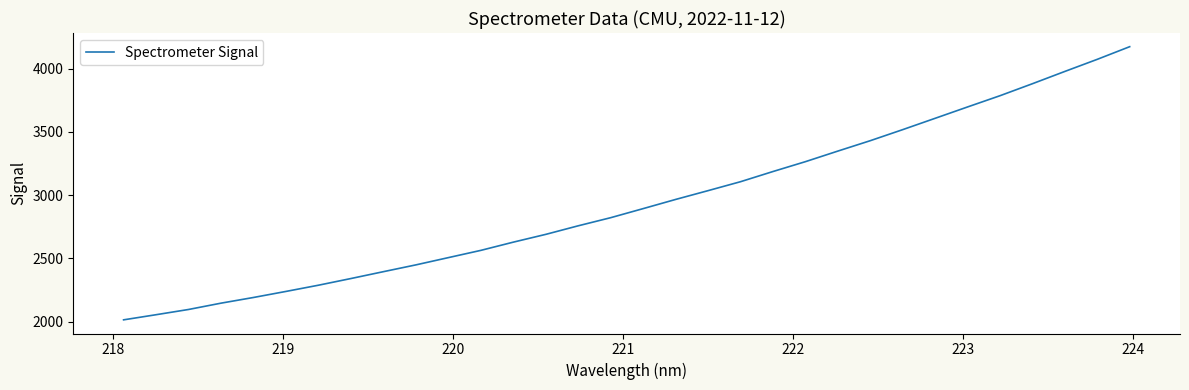

What is the smallest value displayed?

2014.4